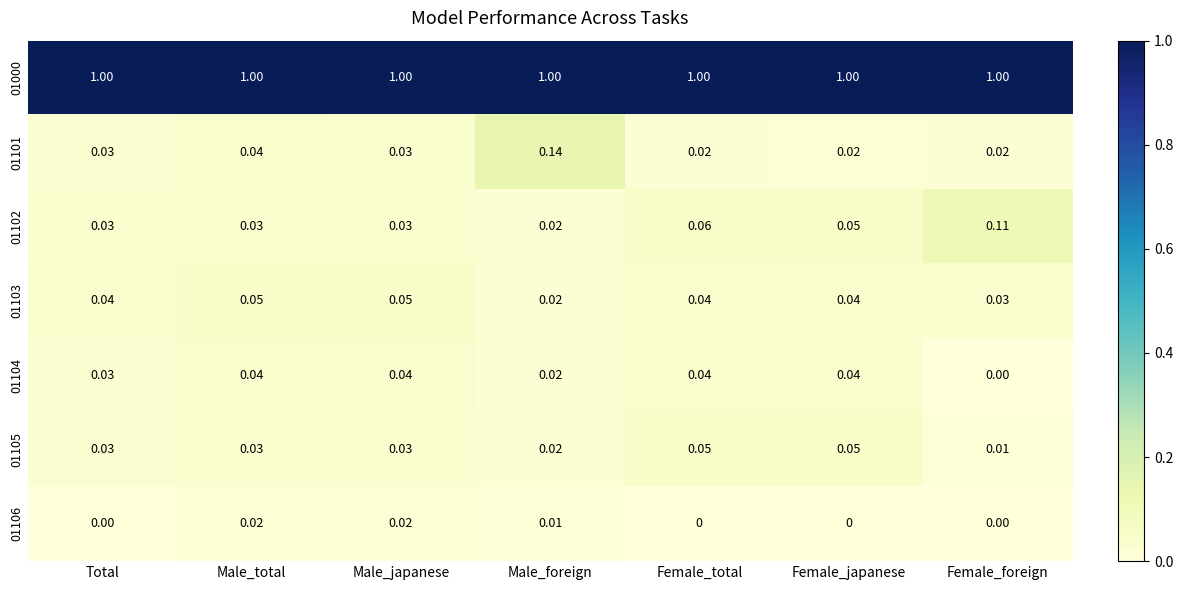

How many categories are shown in the chart?

7